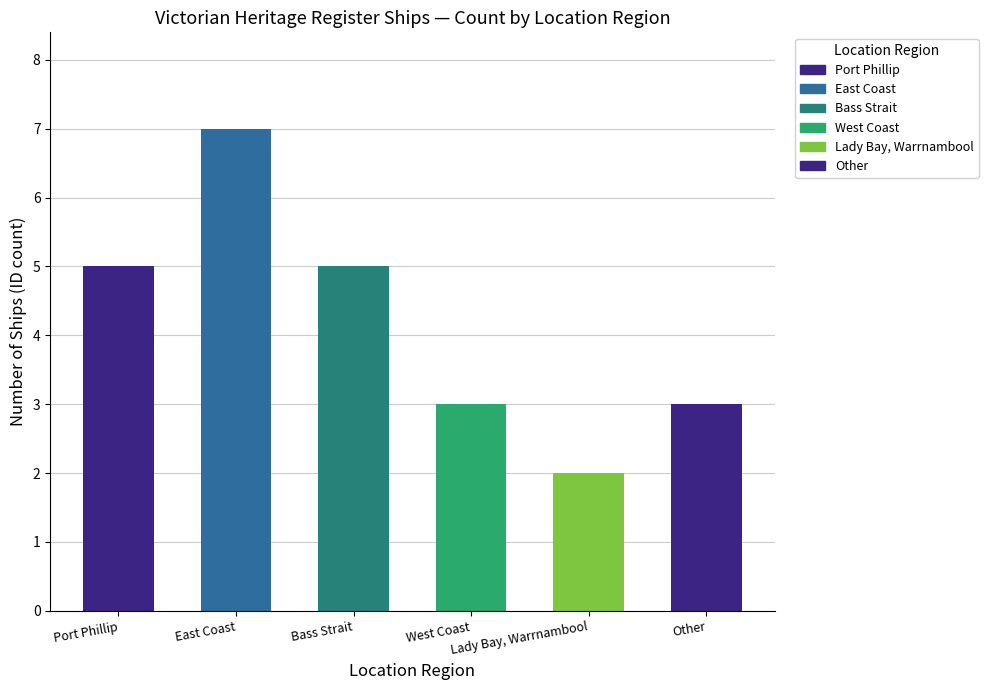

How many bars are there in total?

6